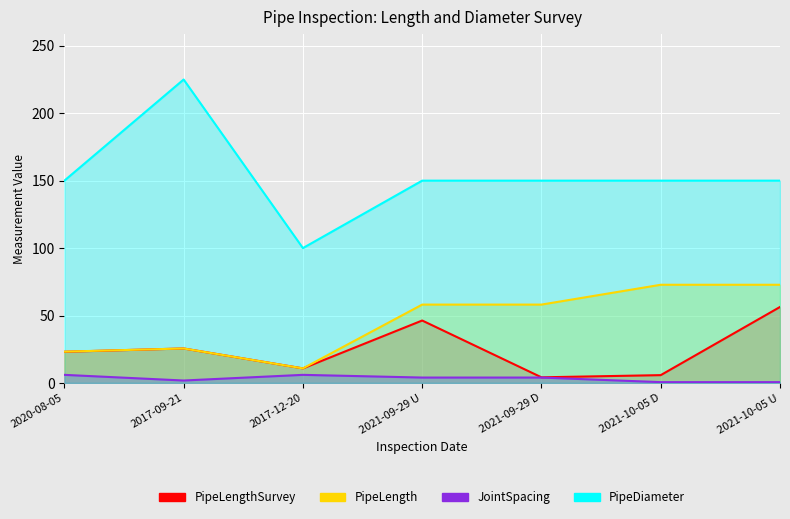

What is the sum of all PipeLength values?

321.4